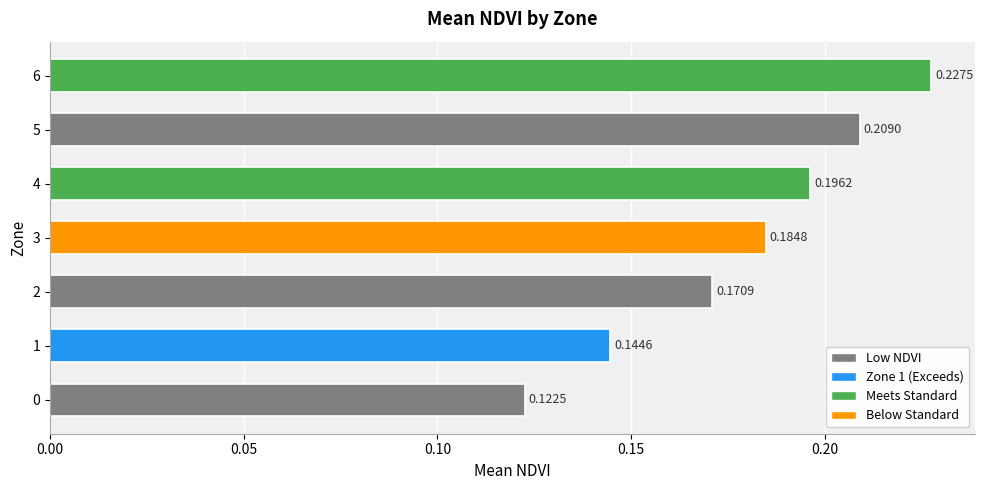

Rank the categories by value from highest to lowest.

6, 5, 4, 3, 2, 1, 0